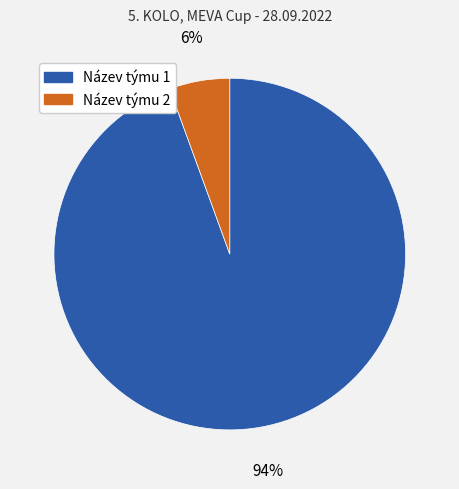

Which has a higher value, Název týmu 2 or Název týmu 1?

Název týmu 1